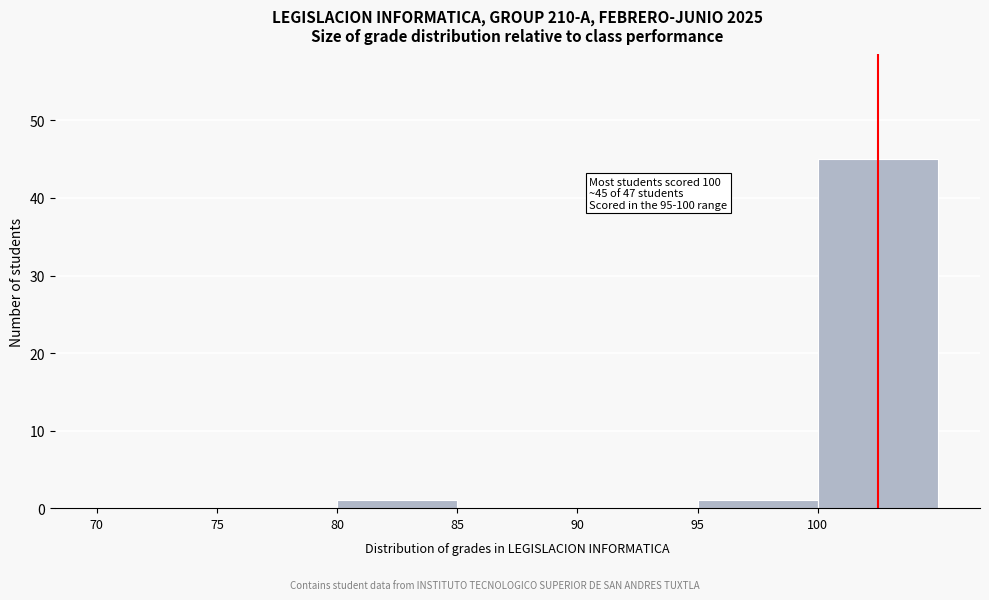

Which range on the x-axis has the tallest bar?

100 to 105